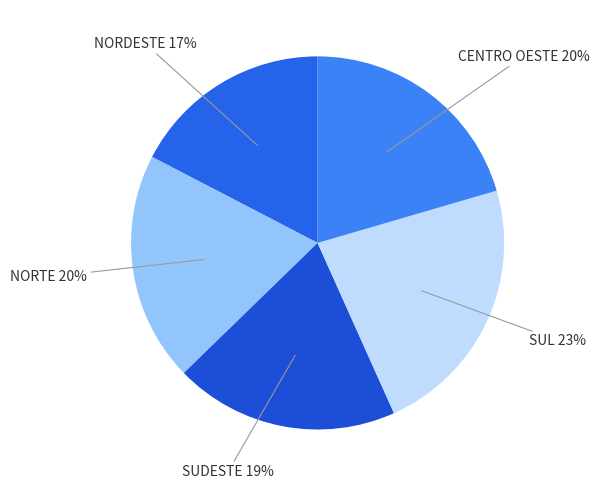

Count the number of slices in the pie.

5